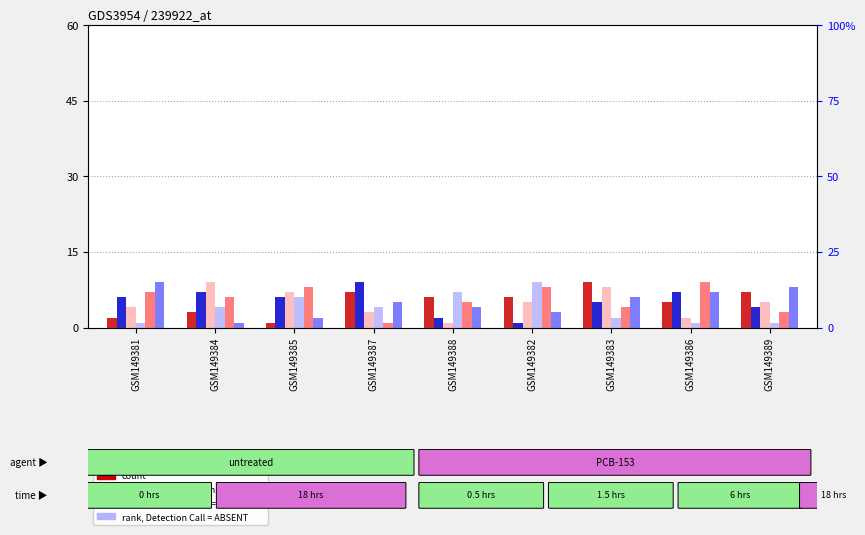

How many bars are there in total?

54